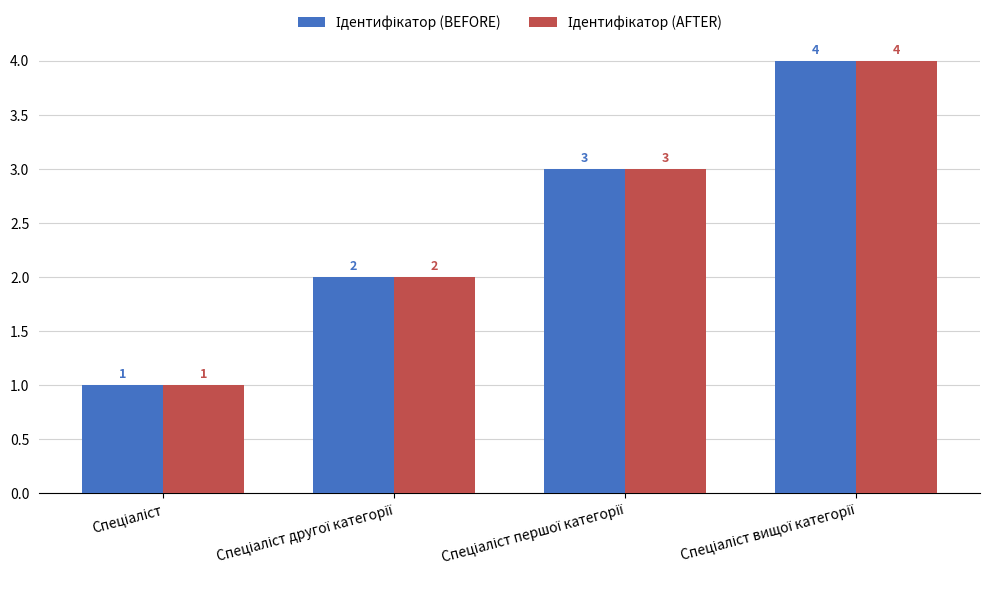

What is the smallest value displayed?

1